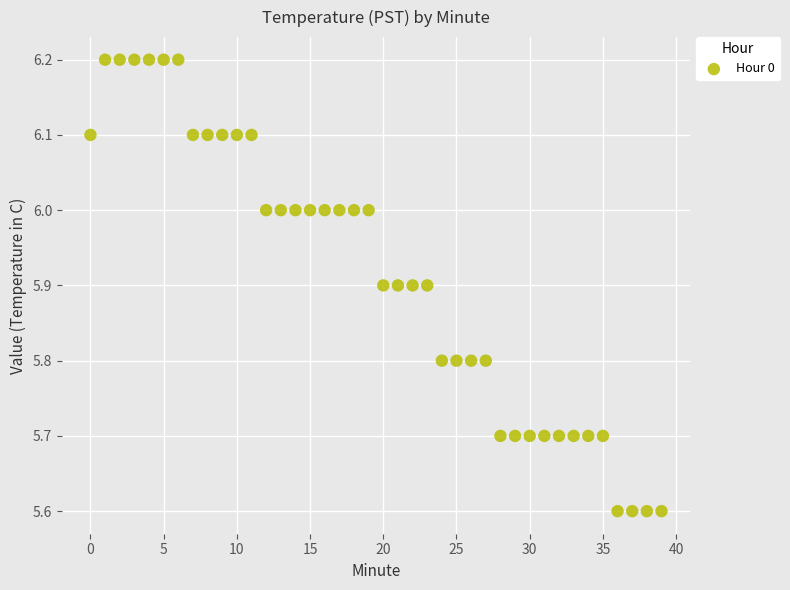

What is the range of Y values (max minus min)?

0.6